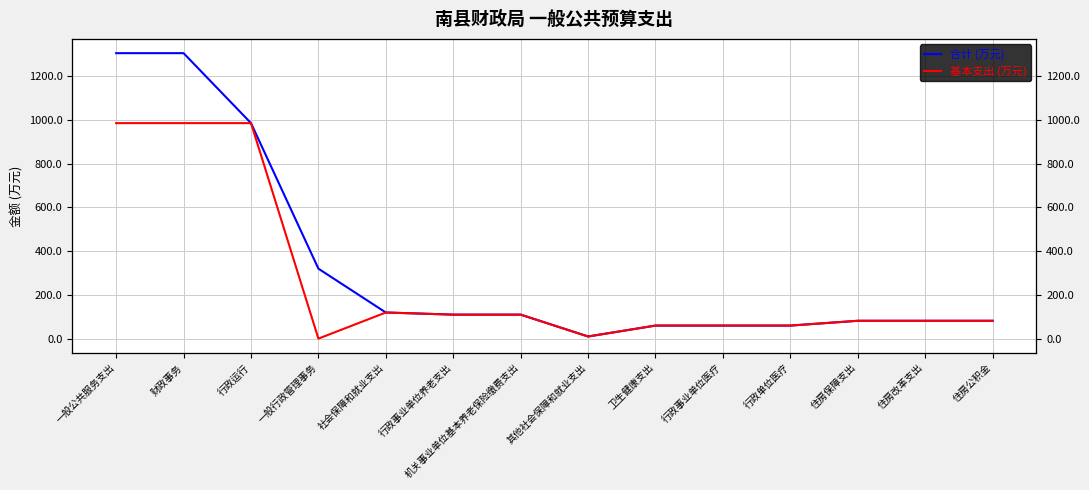

At which label does 基本支出 (万元) first exceed 81?

一般公共服务支出